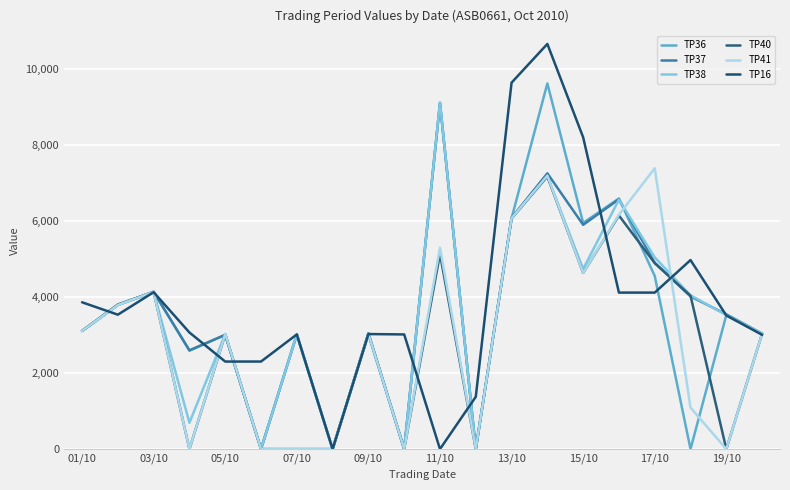

How many interior local valleys does the TP37 series have?

6